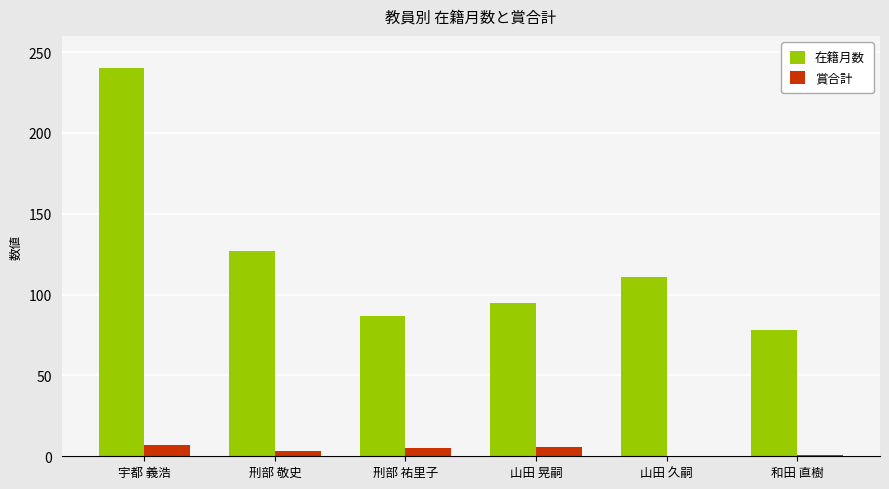

How many categories are shown in the chart?

6